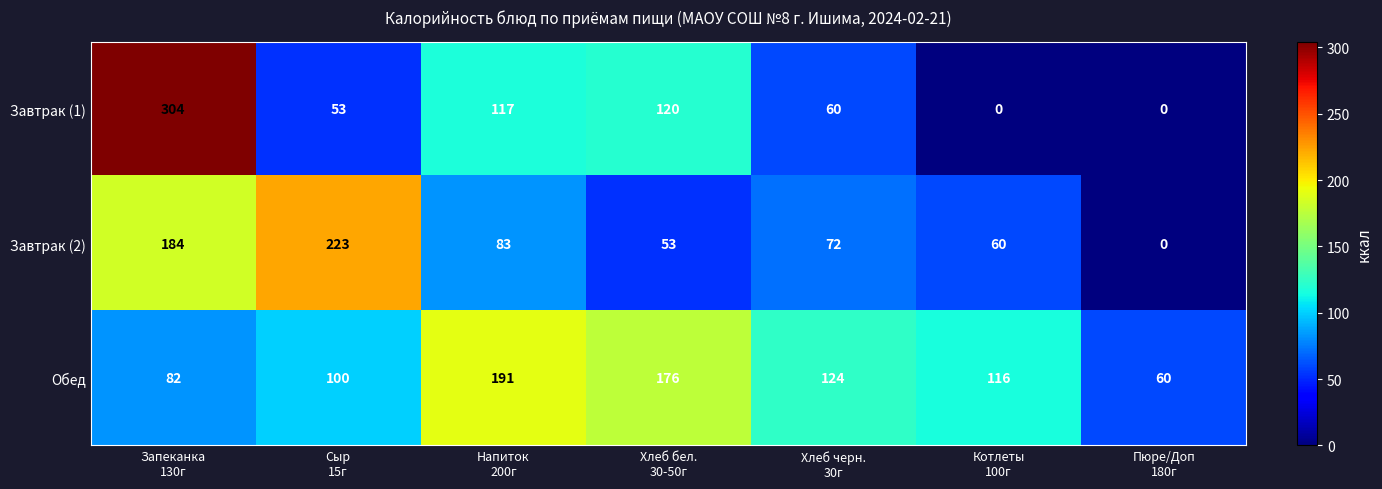

How many series are shown in this chart?

3